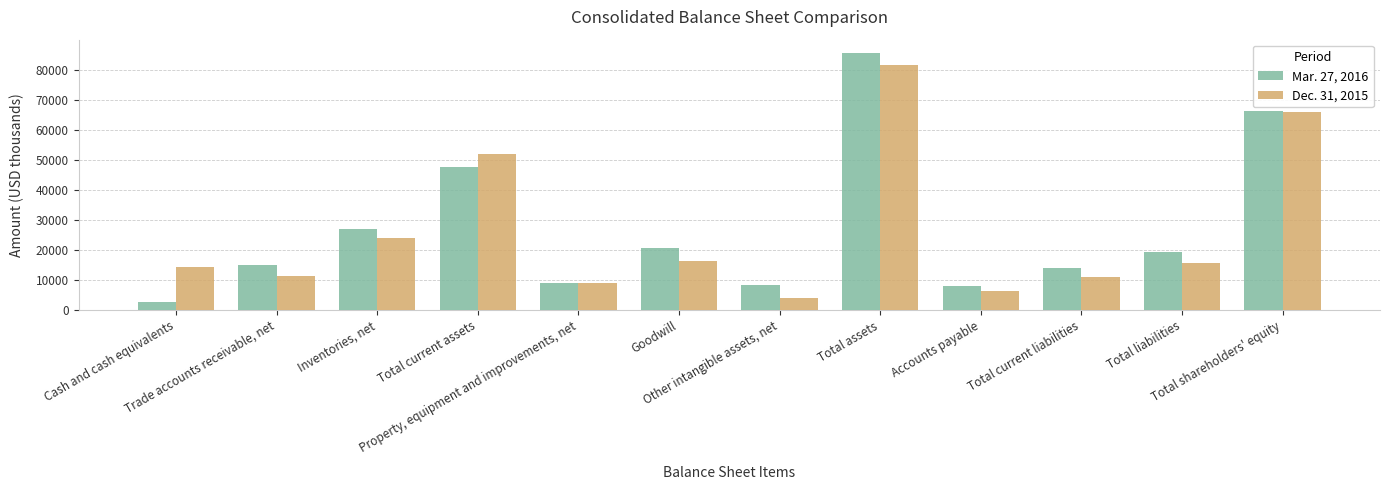

Does the chart contain stacked bars?

No